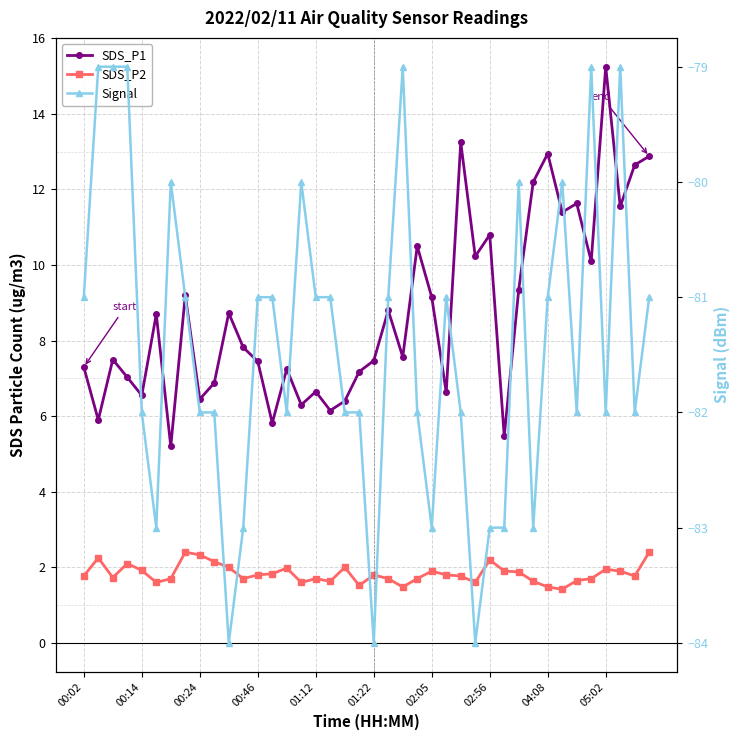

Is it true that Signal equals -81.0 at 00:46?

True